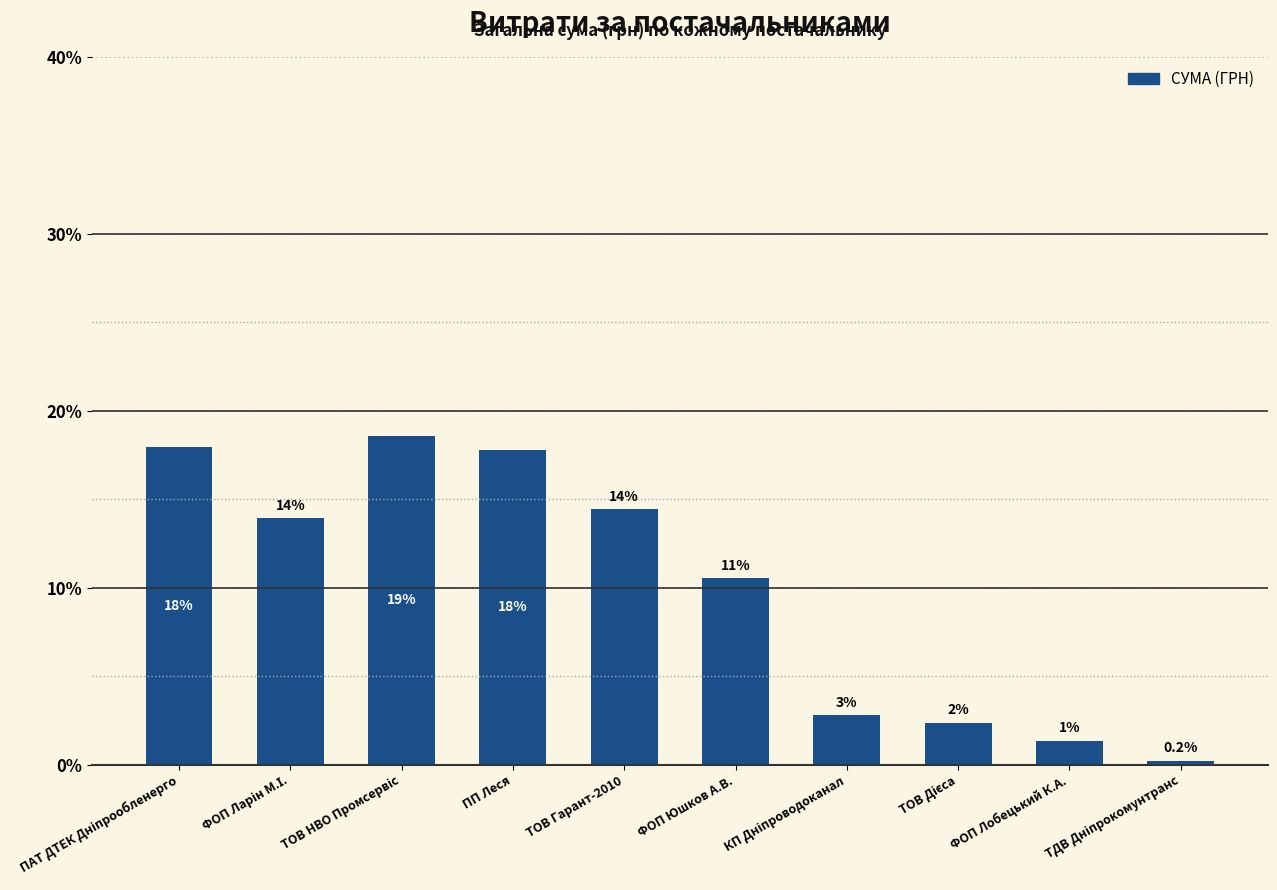

What is the change in value from ФОП Ларін М.І. to ФОП Юшков А.В.?

-3.4